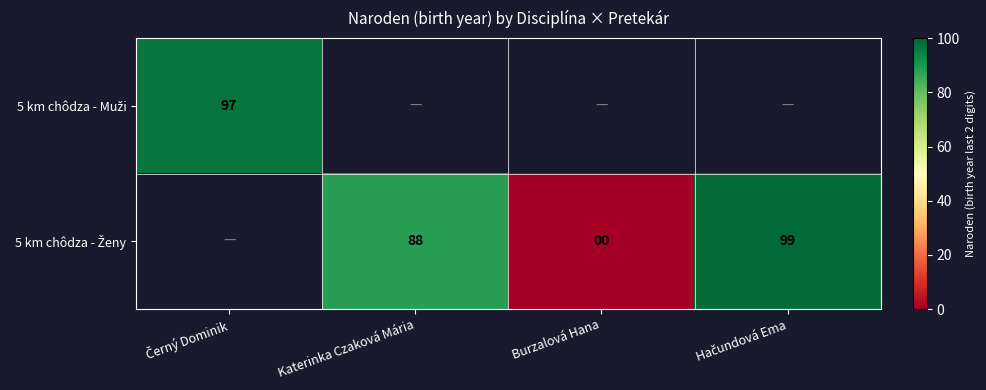

At how many categories does at least one series exceed 74?

3